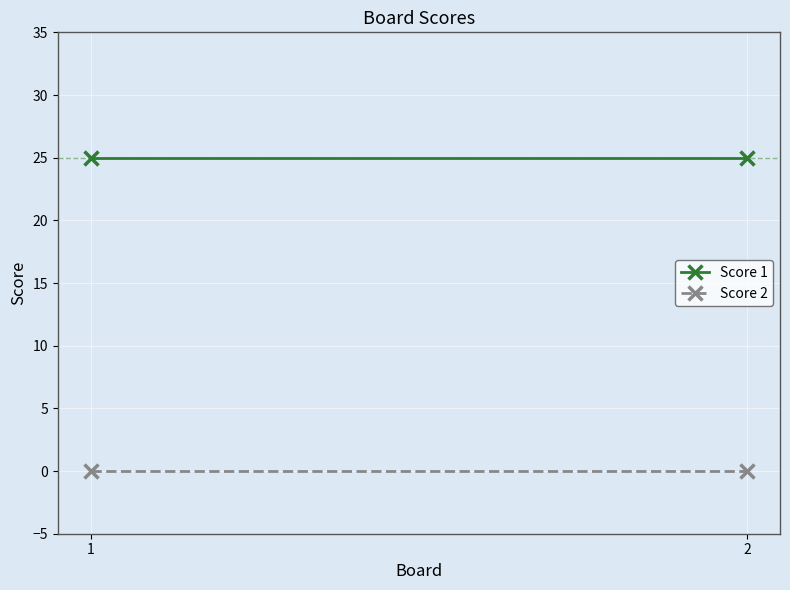

Reading right to left, transcribe all the data shown in this chart.

Score 1: 2=25	1=25
Score 2: 2=0	1=0